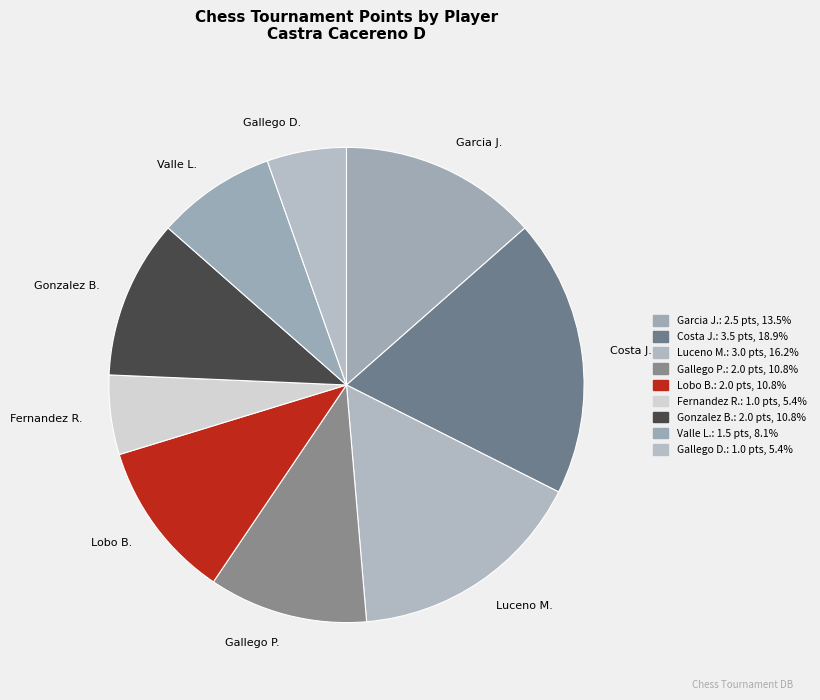

Is there any slice that represents more than half of the pie?

No